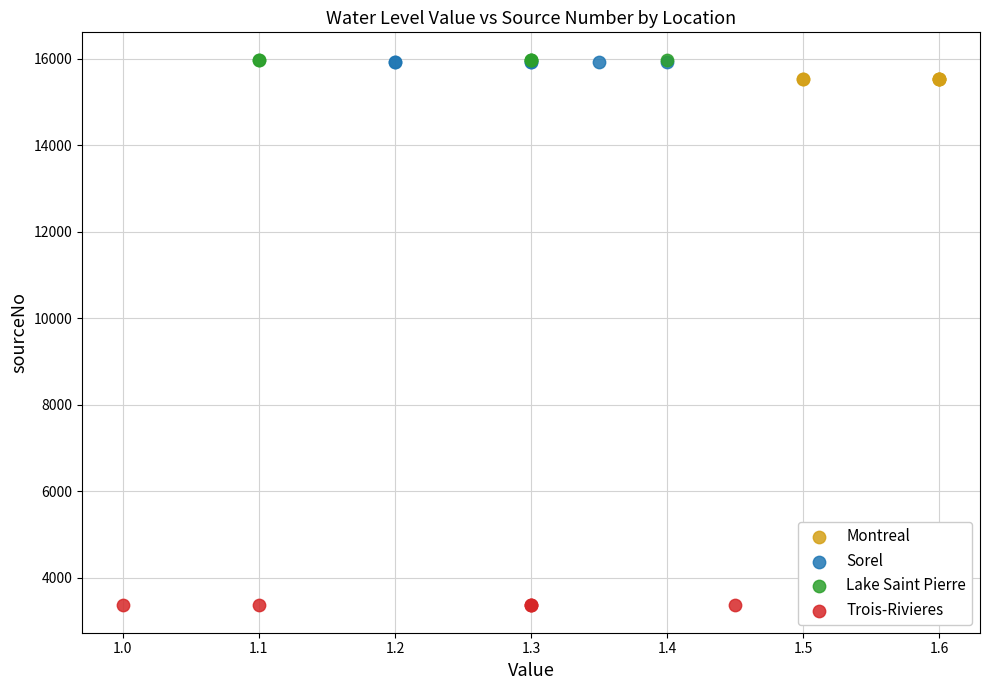

Which series reaches the minimum Y coordinate?

Trois-Rivieres